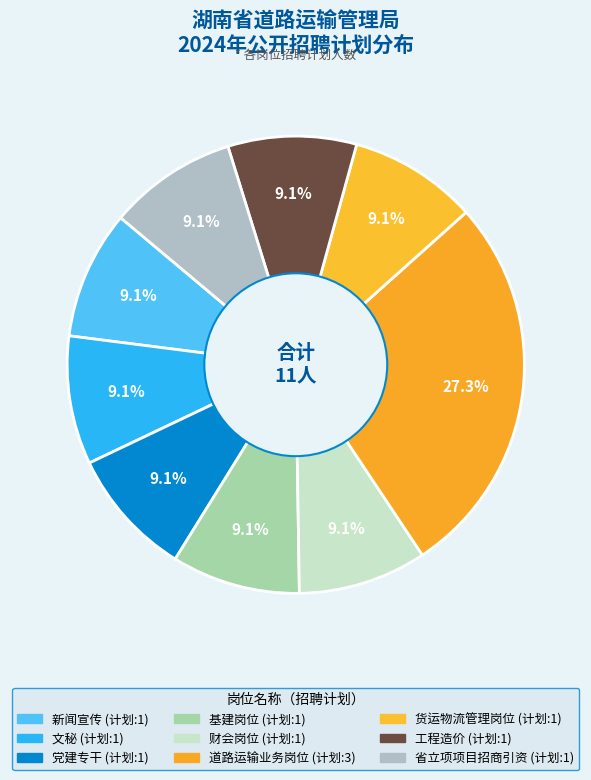

How many slices are in this pie chart?

9